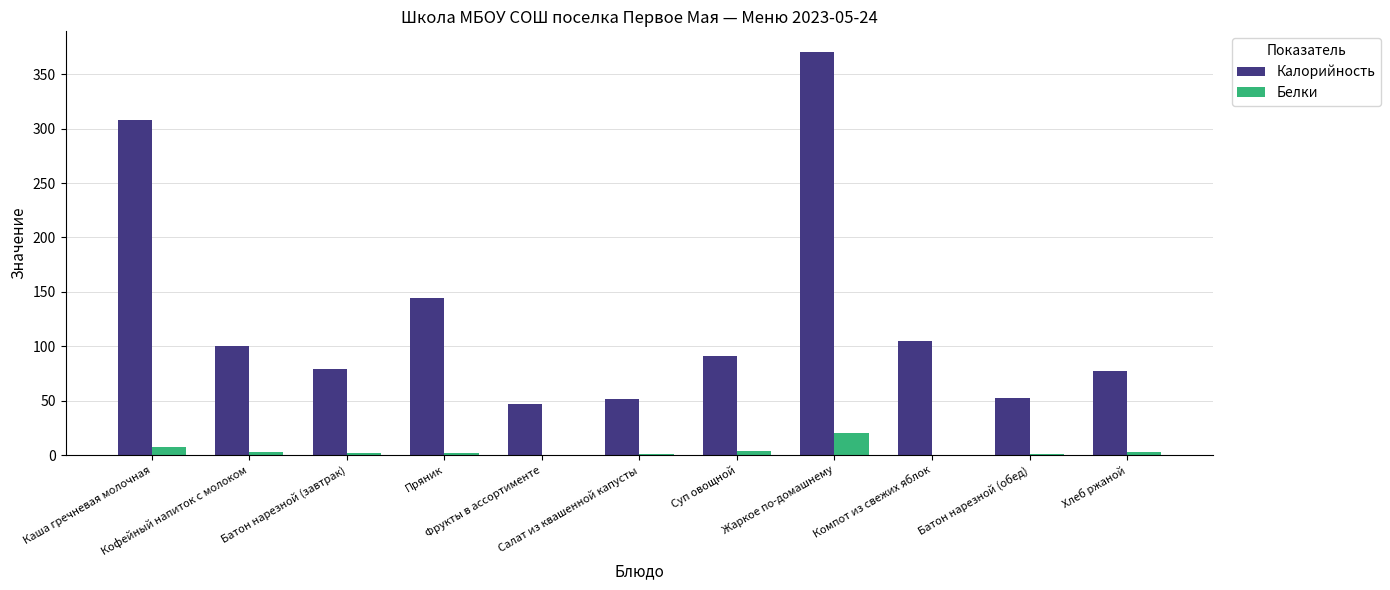

What is the highest value of the Белки series?

20.4